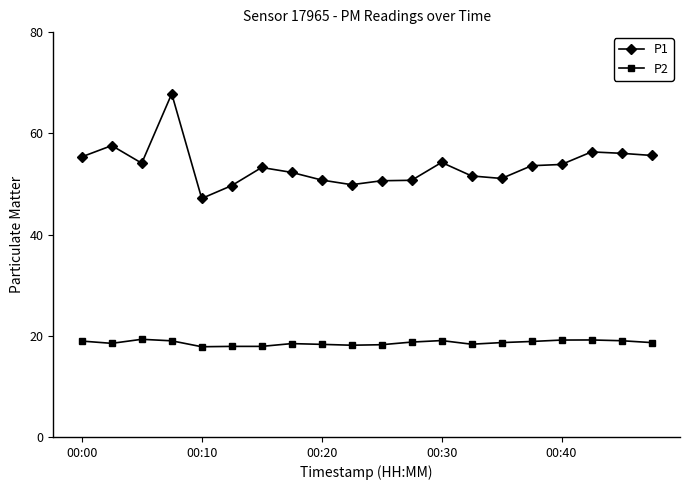

What is the value of the P1 point at the 5th from the left?

47.1